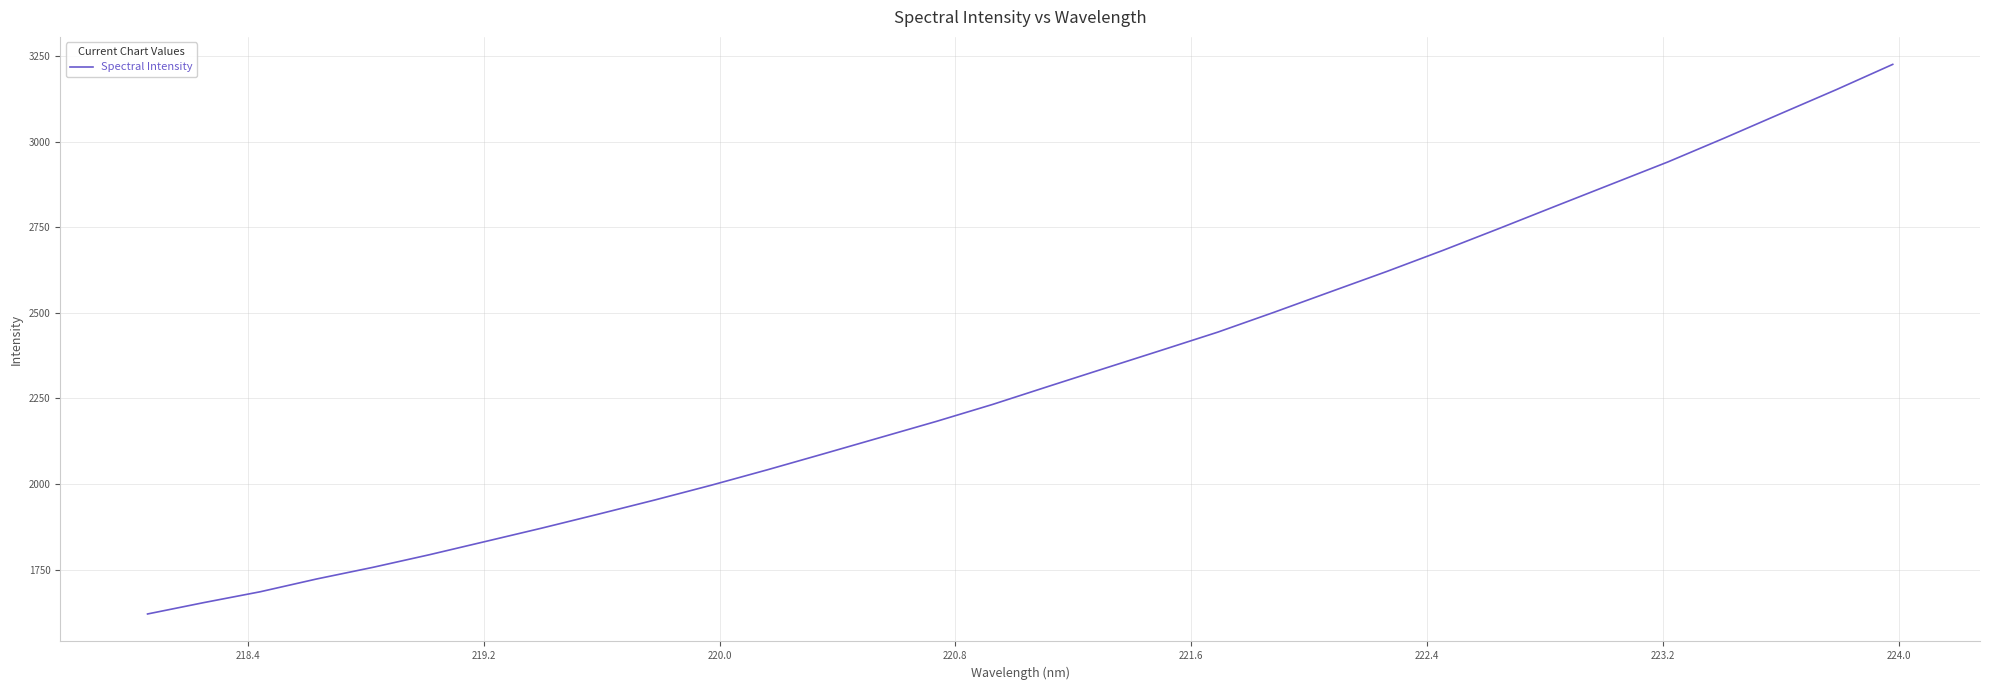

What is the greatest value displayed?

3225.9